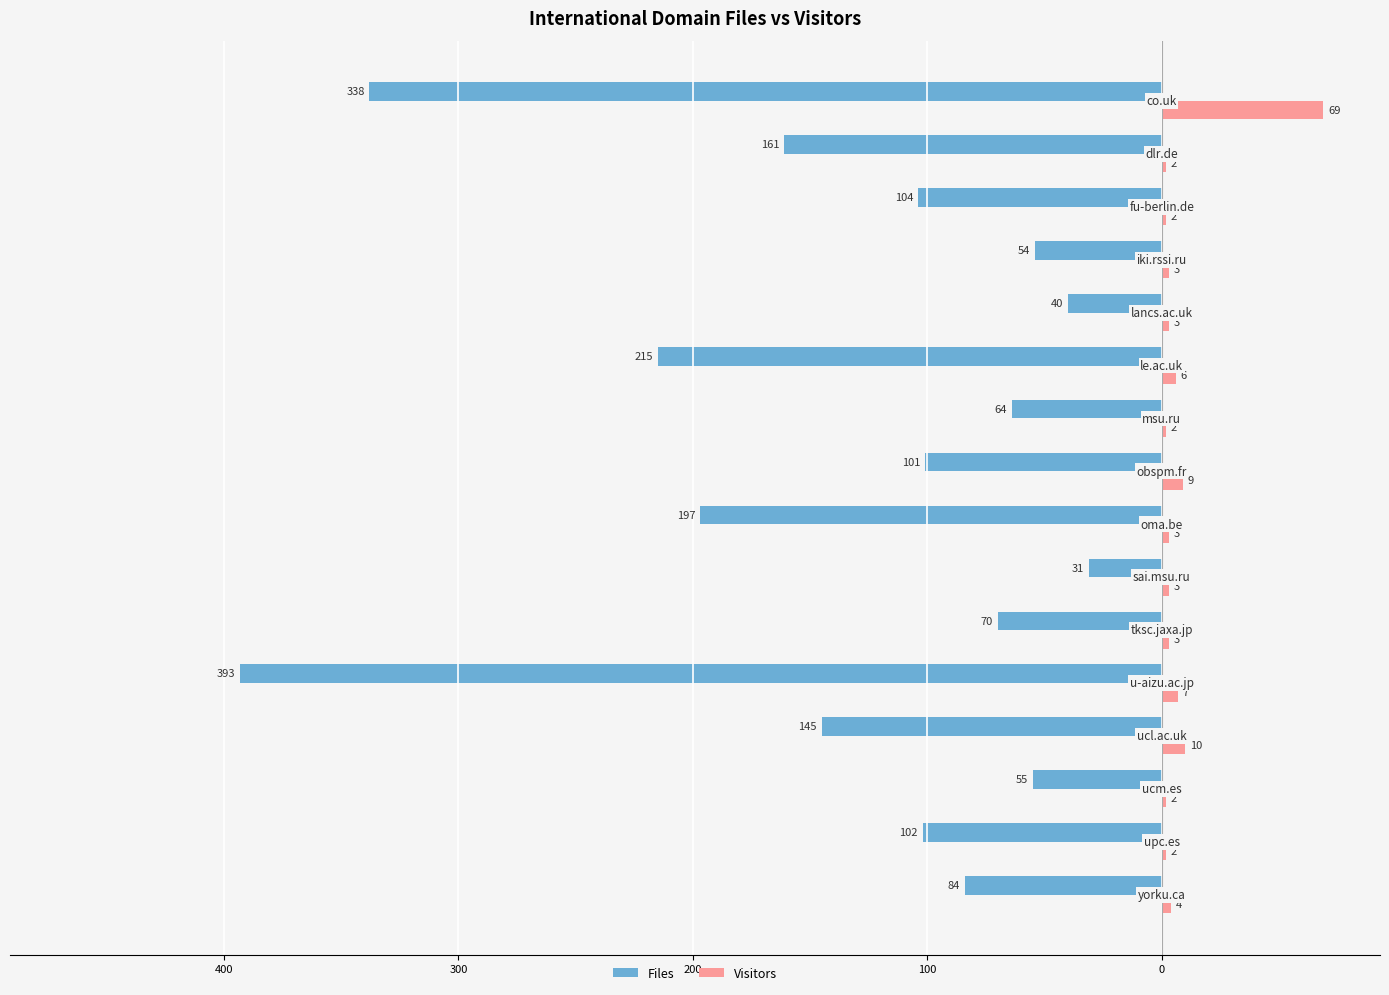

Which series has the largest range (max minus min)?

Files